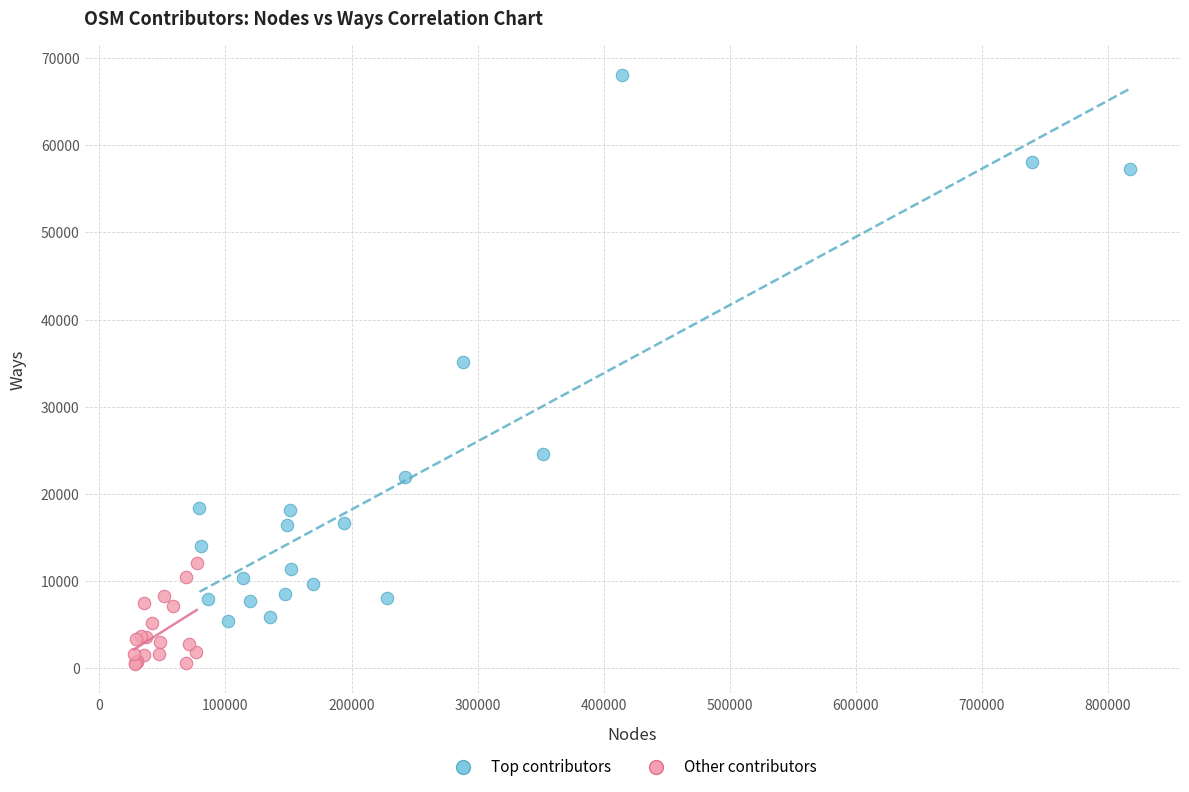

Which series contains the lowest Y value?

Other contributors